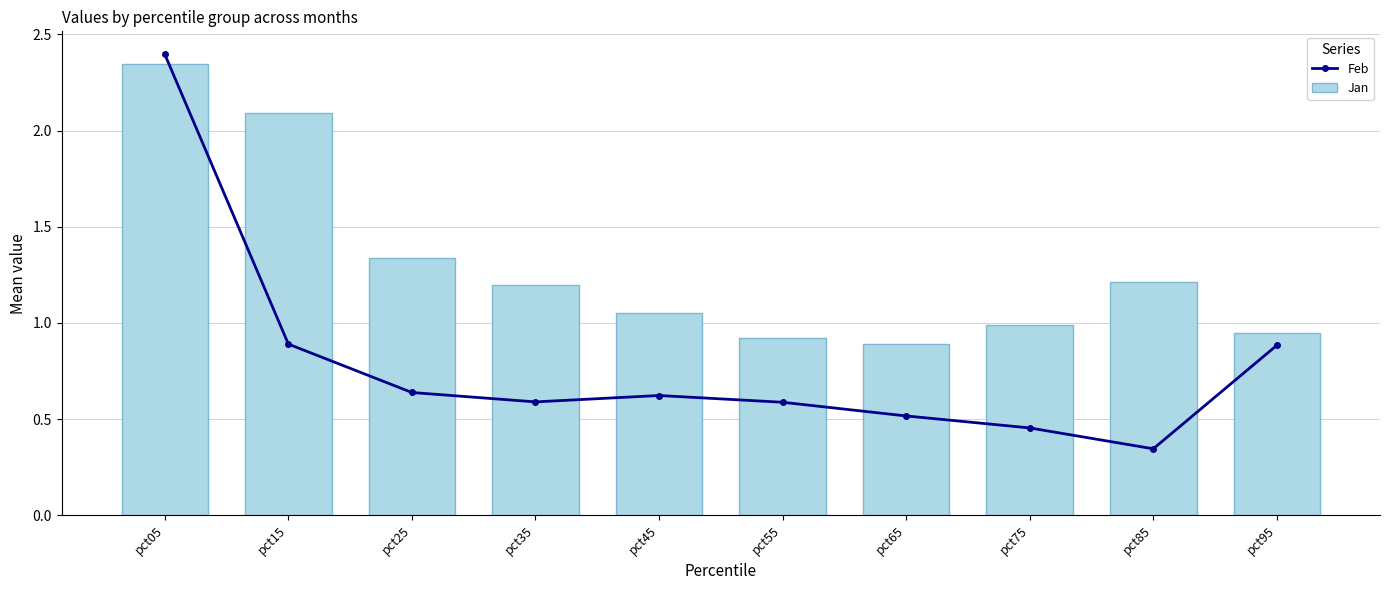

Is it true that Feb equals 0.2 at pct75?

False